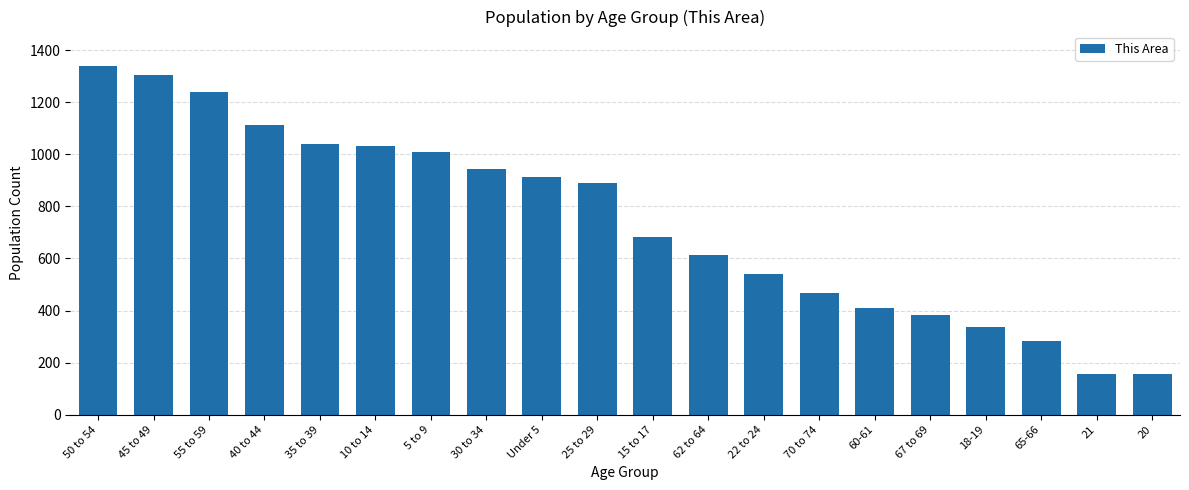

What is the difference between the maximum and minimum values?

1180